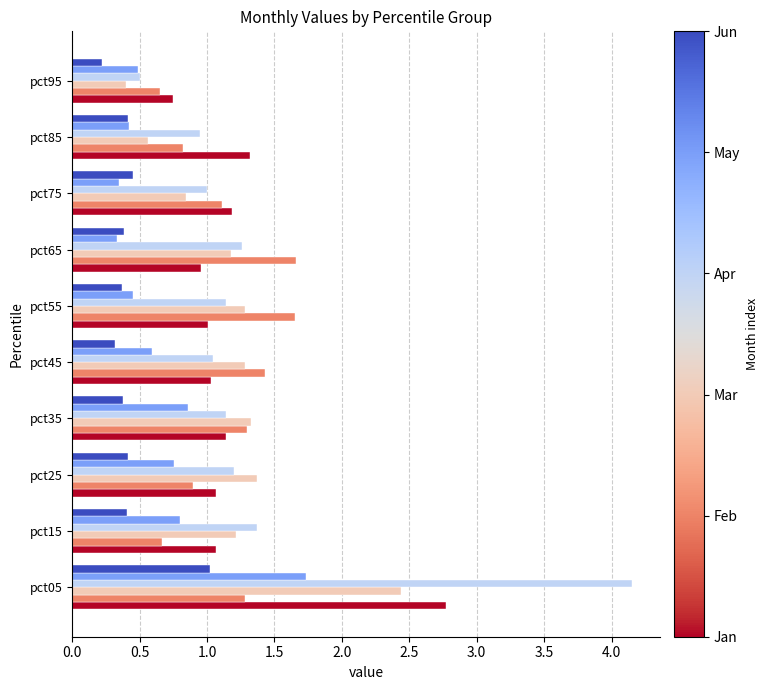

Which category has the lowest value across all series?

pct95